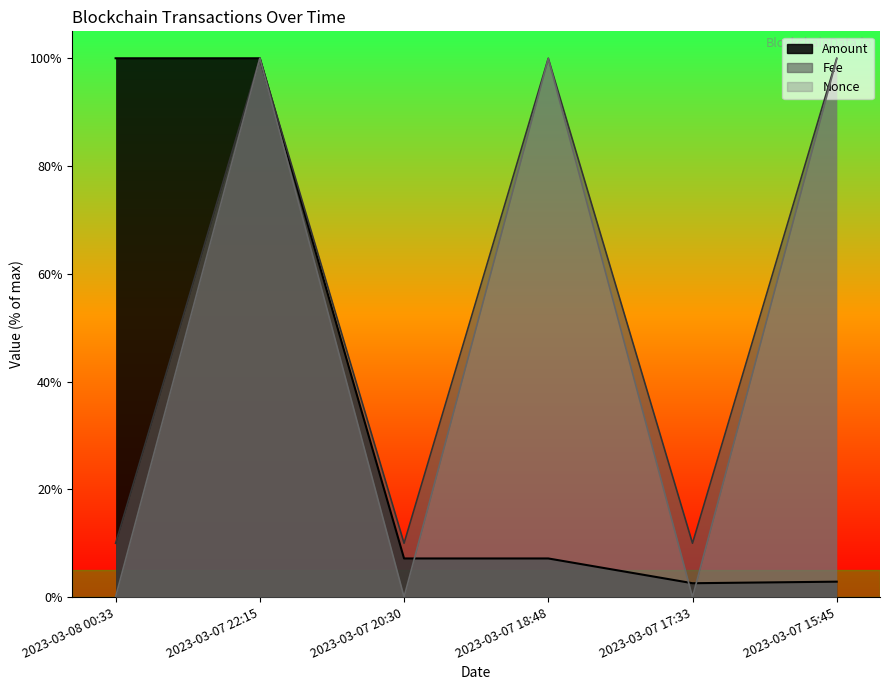

What is the difference between the Amount values at 2023-03-07 17:33 and 2023-03-07 15:45?

0.3